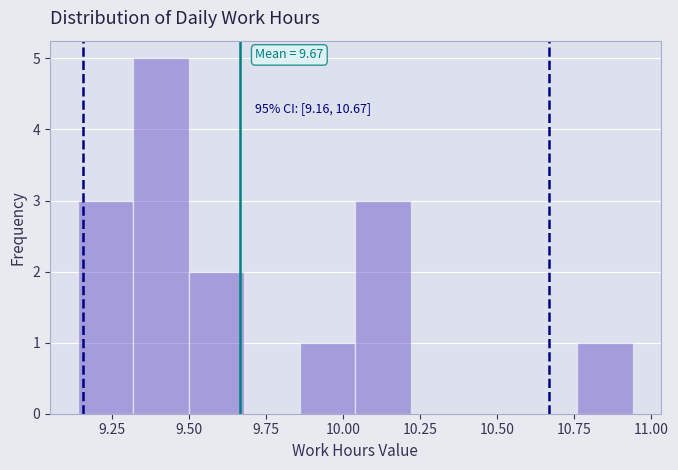

Read against the x-axis, roughly where is the centre of the tallest bar?

9.40